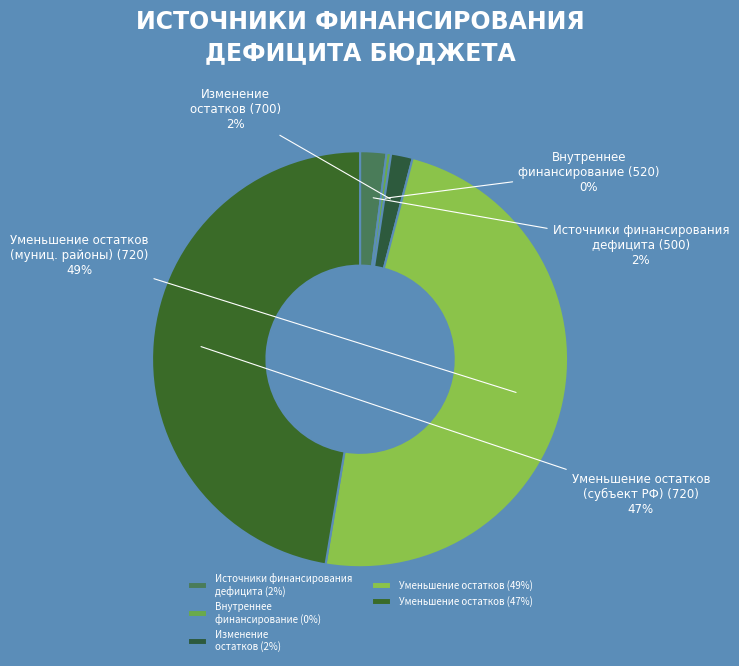

Is Уменьшение остатков (муниц. районы) (720) the majority of the pie?

No